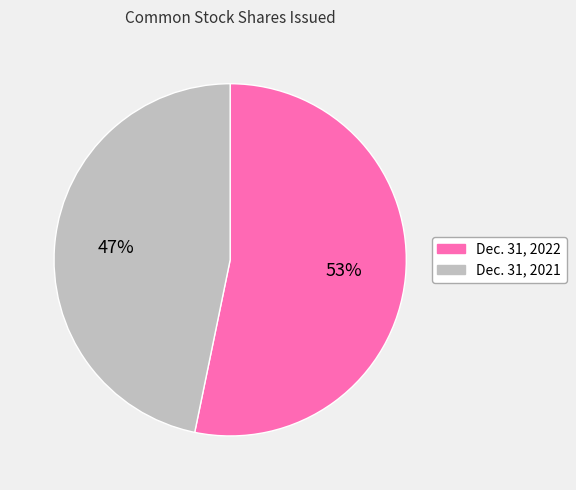

To the nearest percent, what is the average slice percentage?

50%